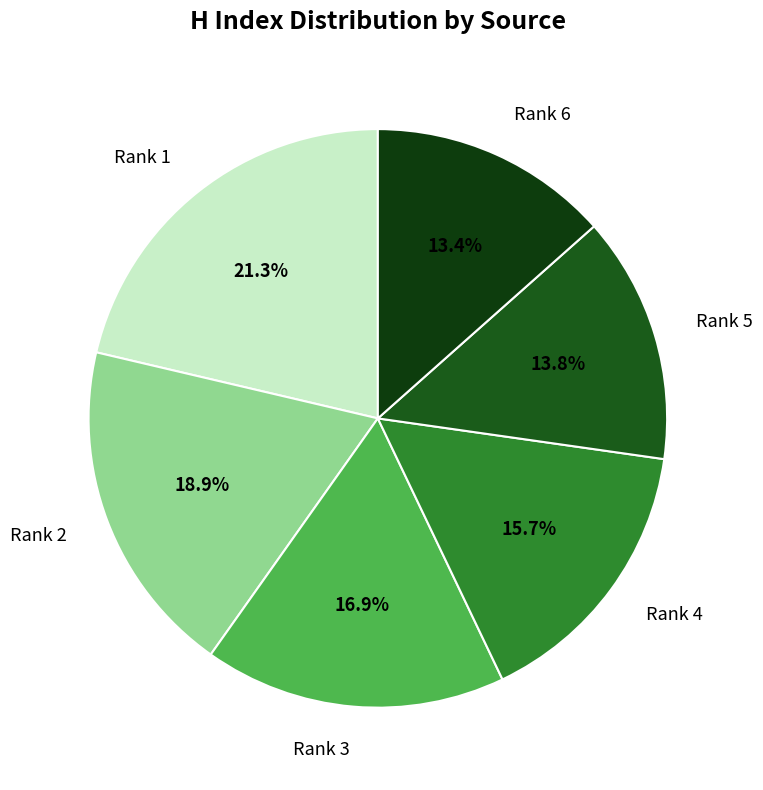

Is Rank 3 the majority of the pie?

No